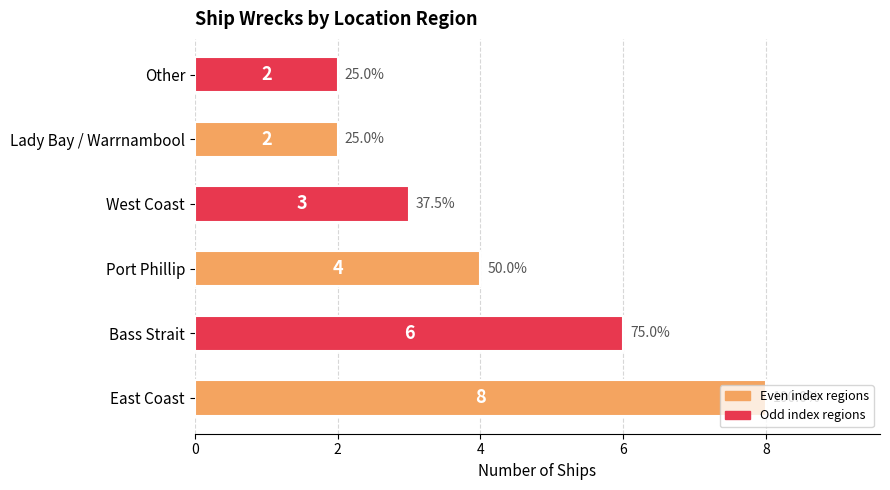

Count the values in the range 2 to 6.

5